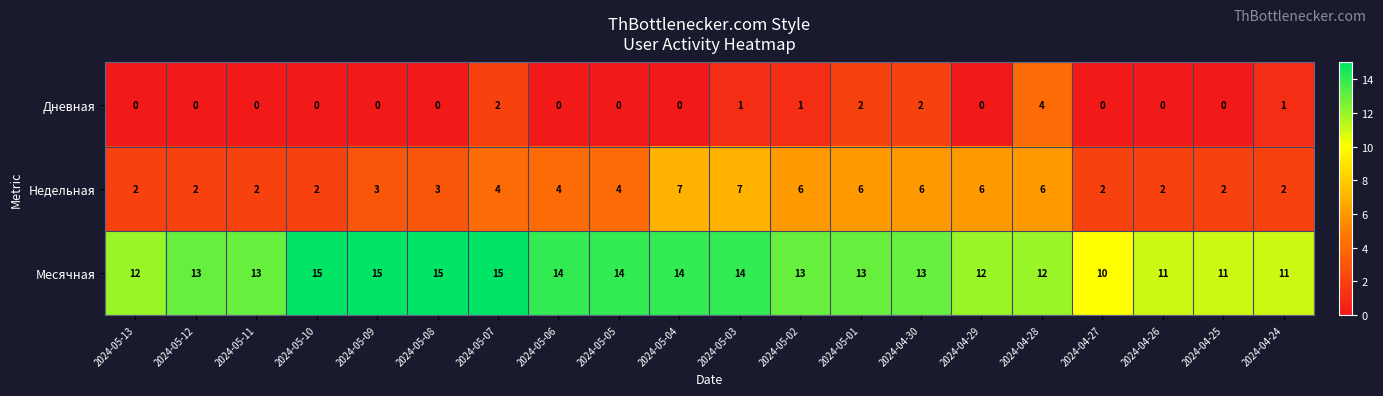

The Месячная series shows 5 at 2024-05-12. True or false?

False